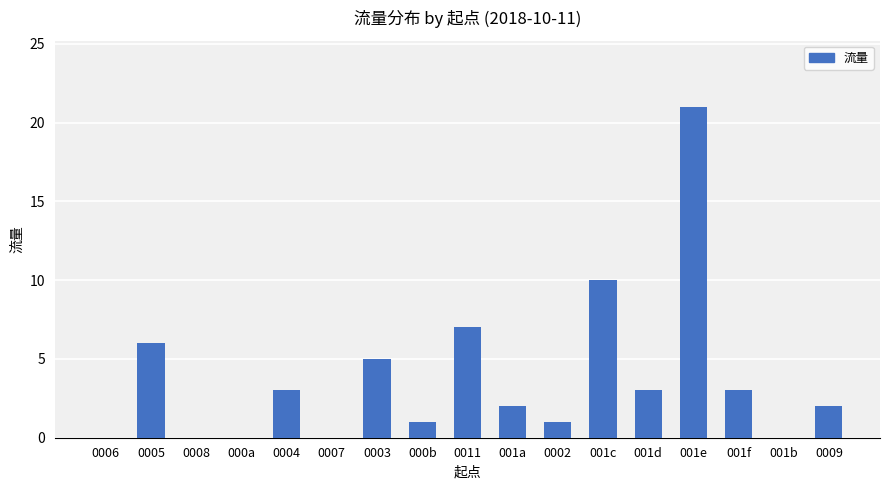

Is it true that the value at 0006 is -15?

False